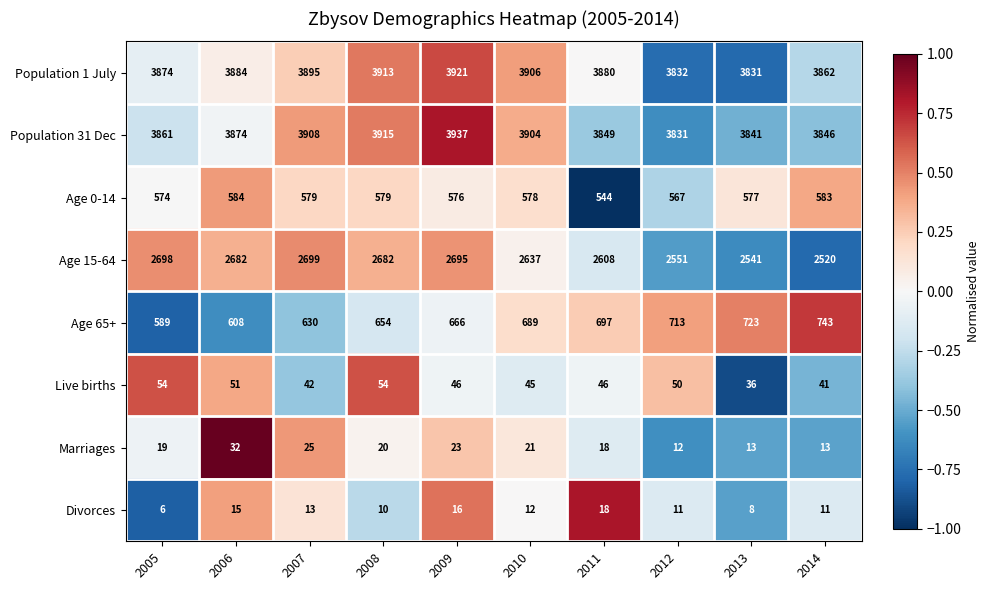

What is the greatest value displayed?

3937